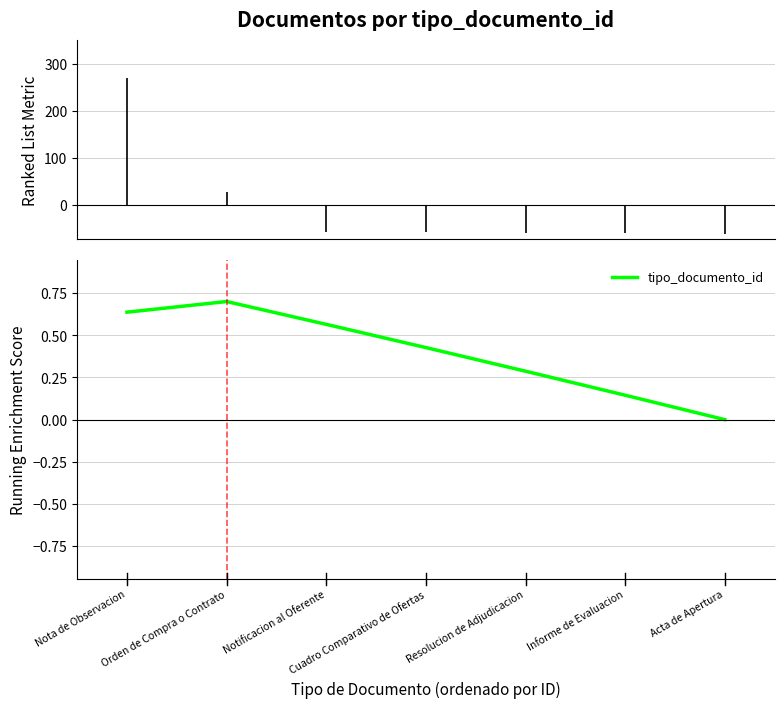

Does the chart display data point markers on the line(s)?

No